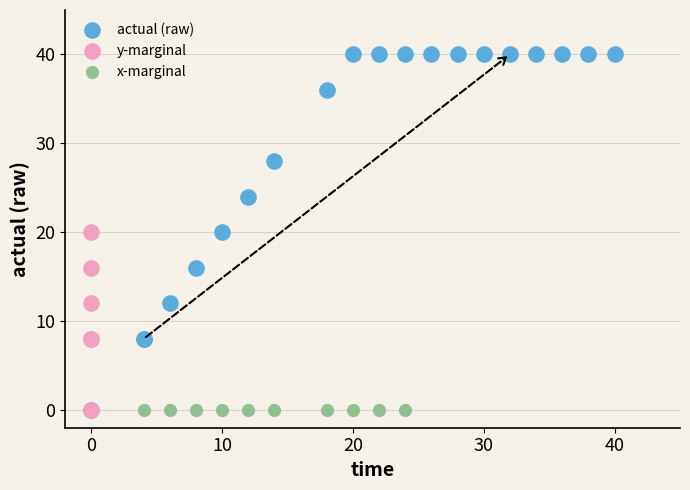

Which series reaches the maximum Y coordinate?

actual (raw)